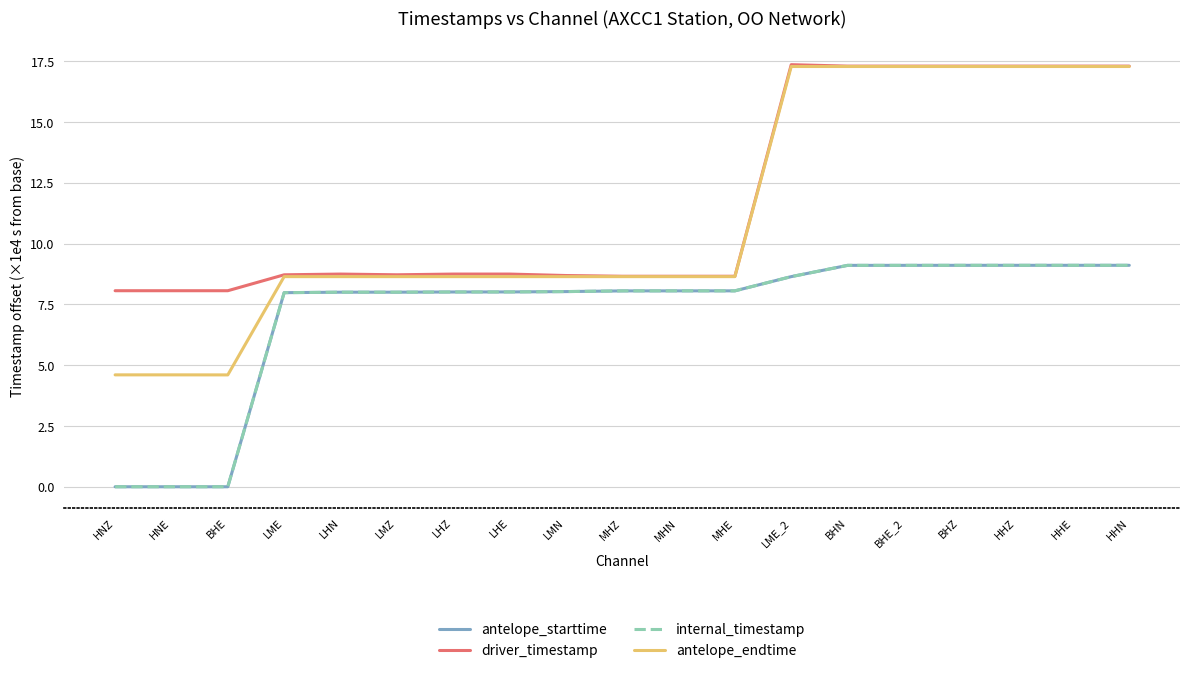

True or false: internal_timestamp has a value of 10.5 at LME.

False